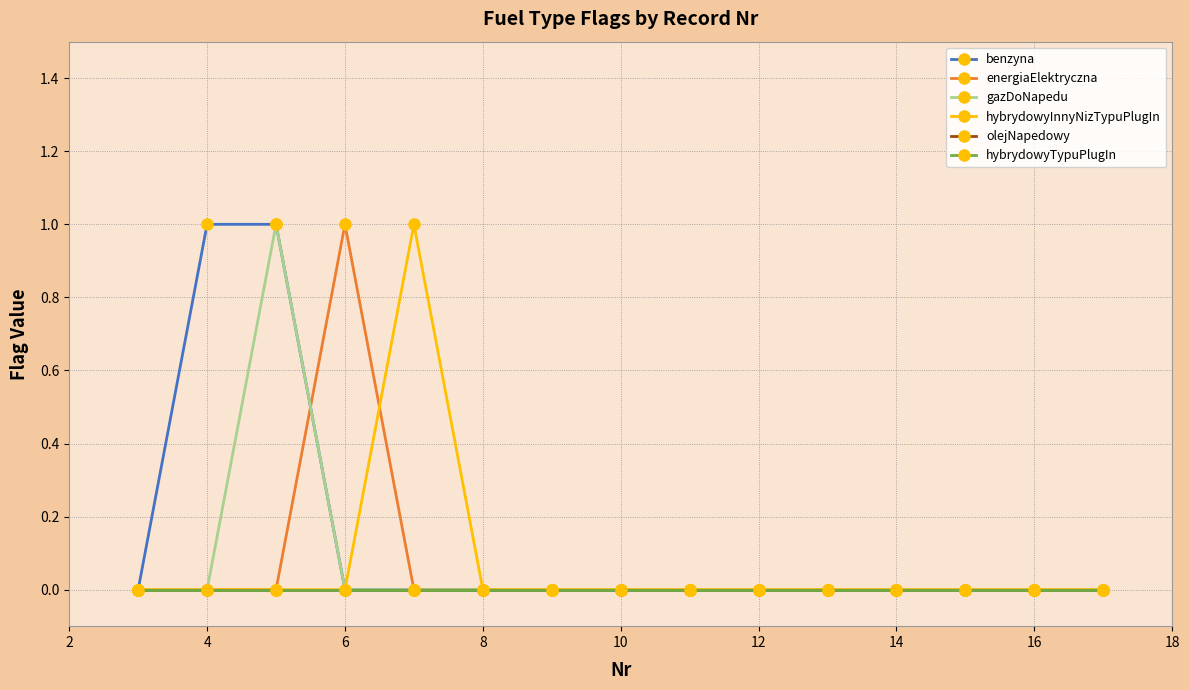

Is this an area chart (filled region under the line)?

No